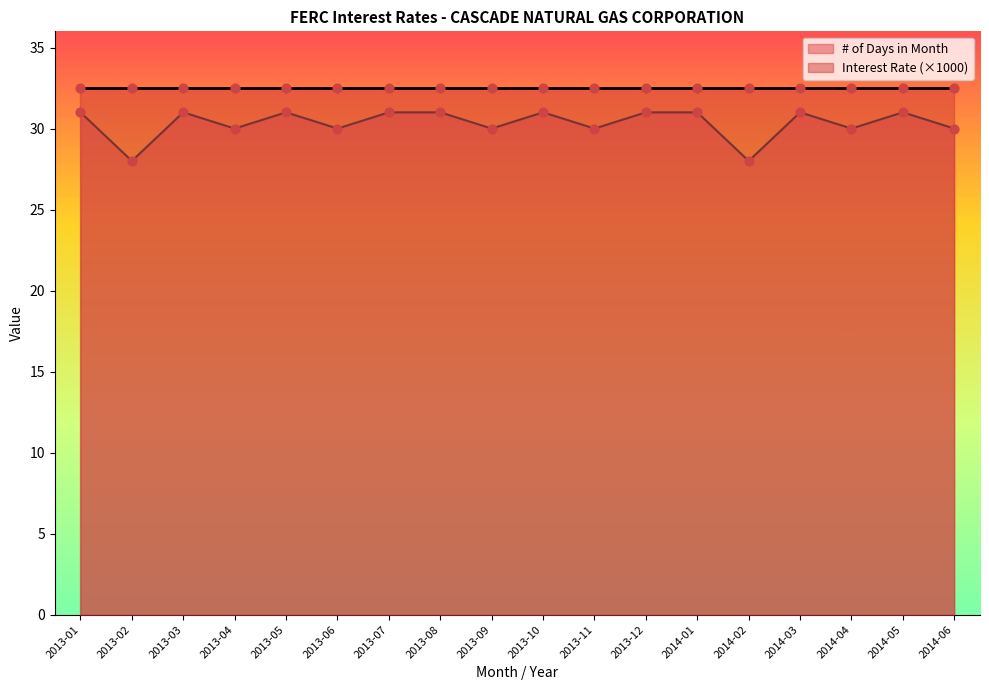

What is the ratio of the value at 2013-04 to the value at 2014-02?

1.1